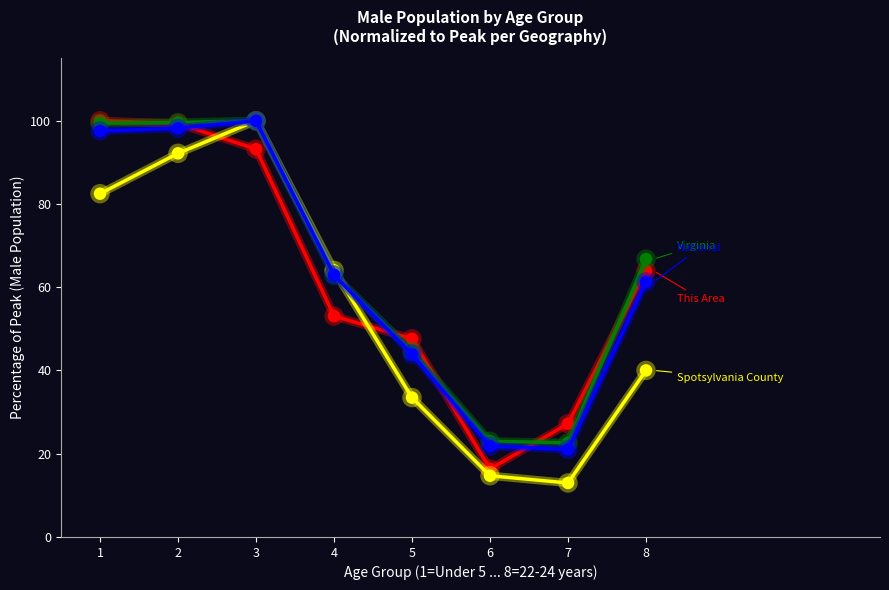

What is the total value across all series at 4?

243.0